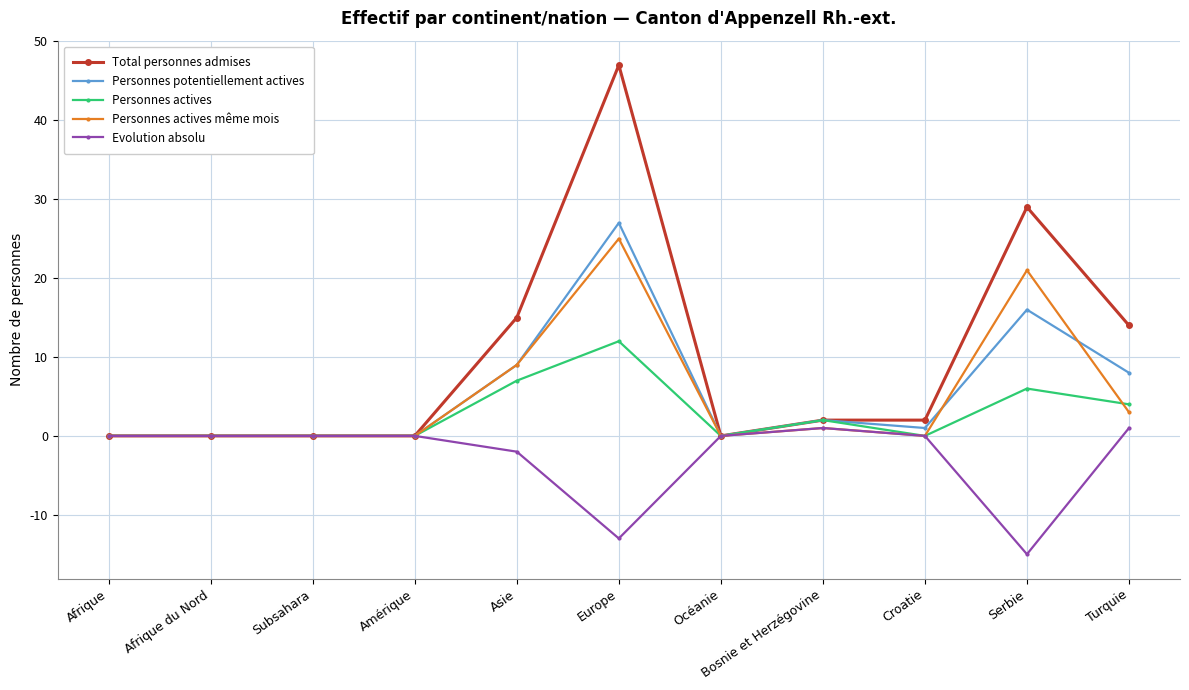

What are all the series names shown in the legend?

Total personnes admises, Personnes potentiellement actives, Personnes actives, Personnes actives même mois, Evolution absolu